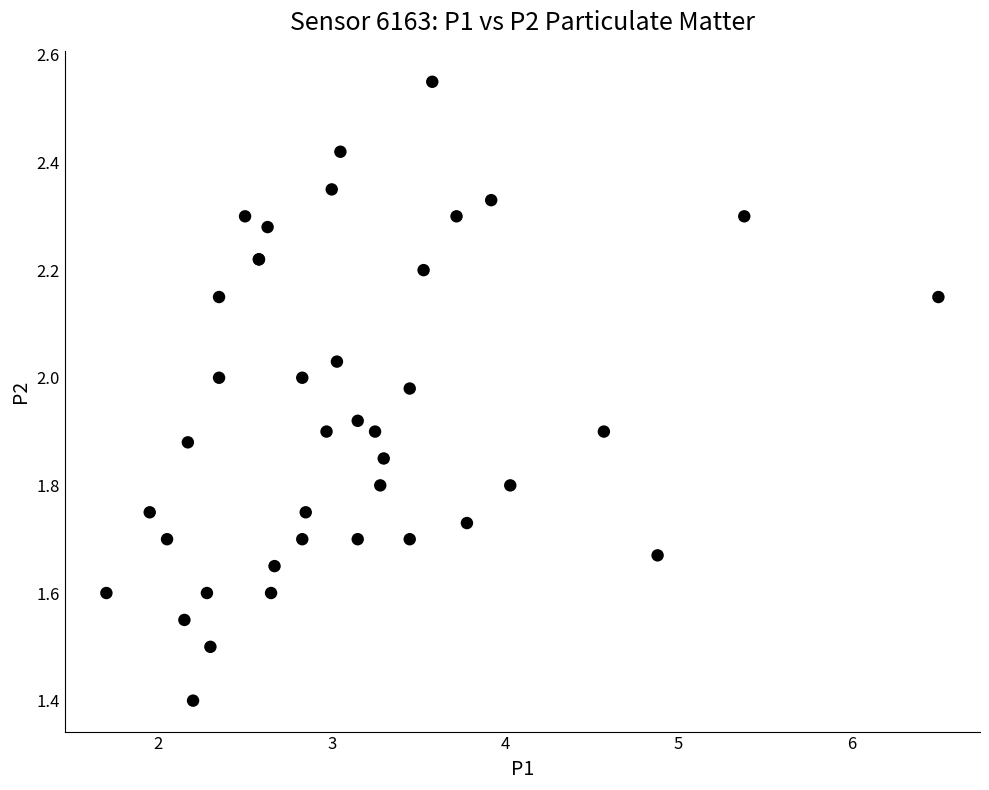

What Y value in the scatter plot is closest to 1?

1.4